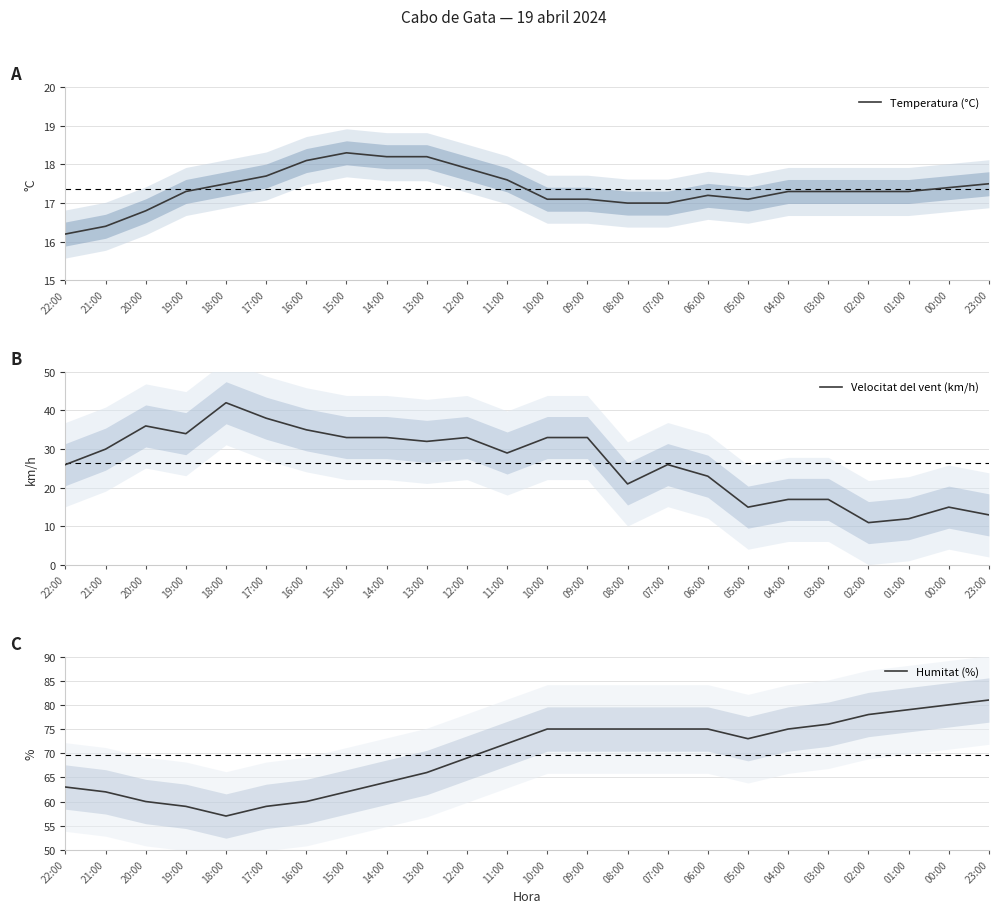

Which series has the largest total across all categories?

Humitat (%)